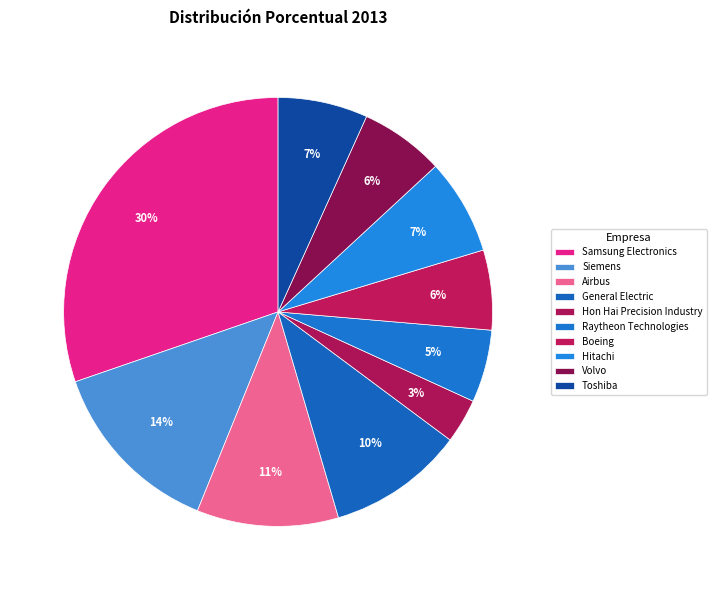

How many segments does this pie chart have?

10